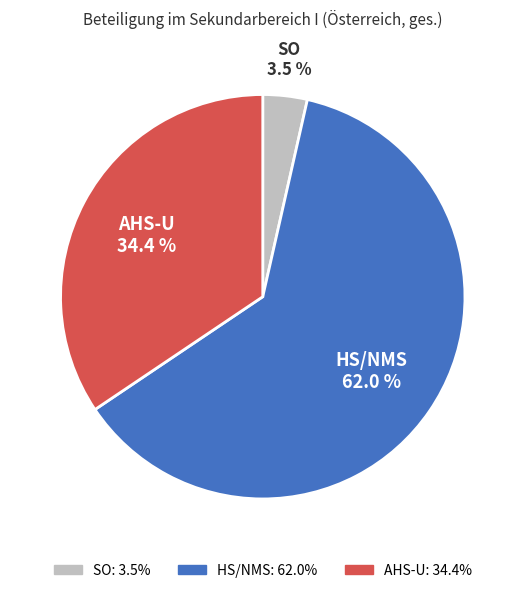

To the nearest percent, what is the combined percentage of SO and HS/NMS?

66%